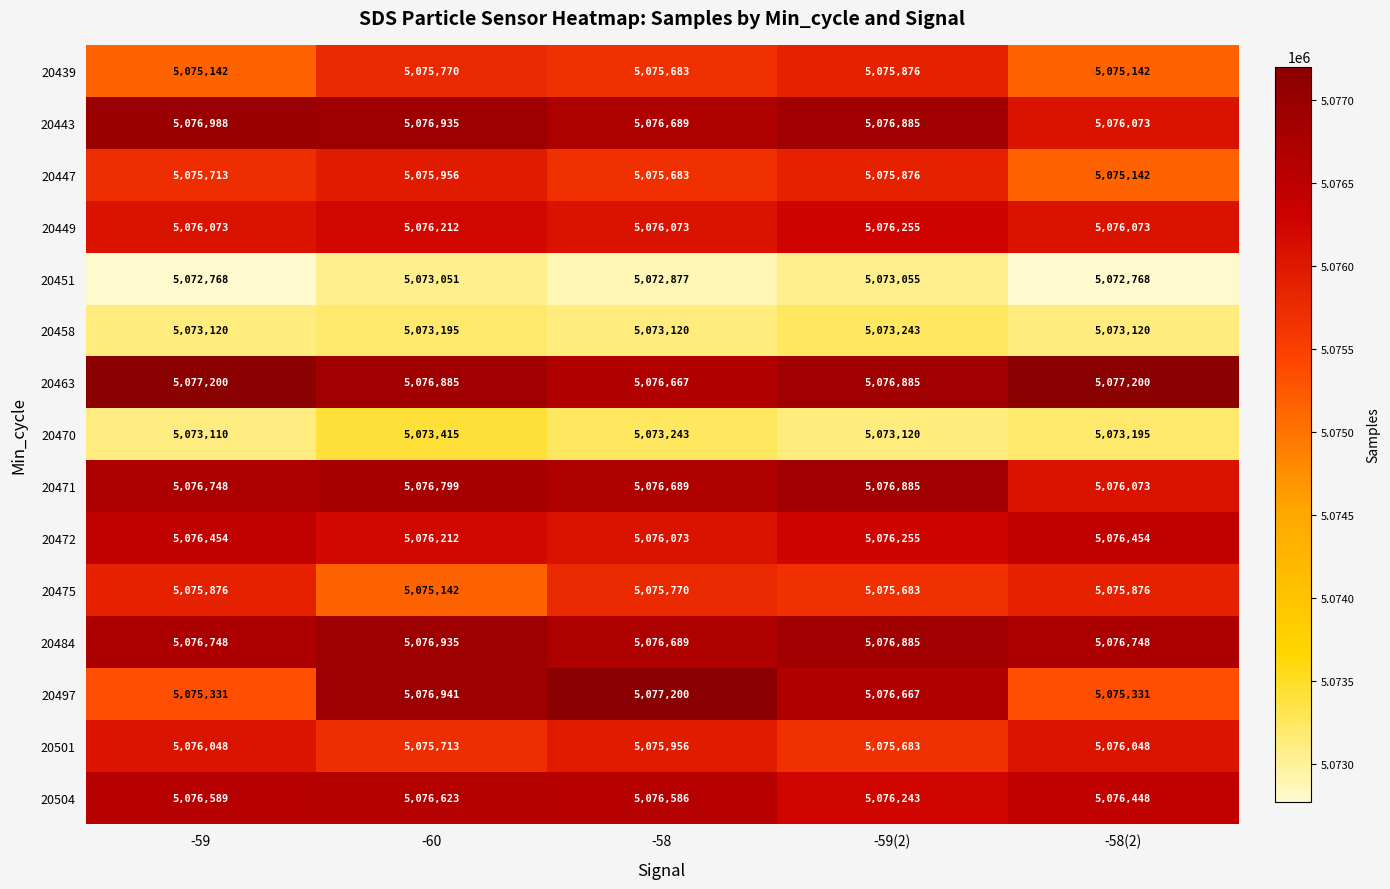

Which series has the largest range (max minus min)?

20497